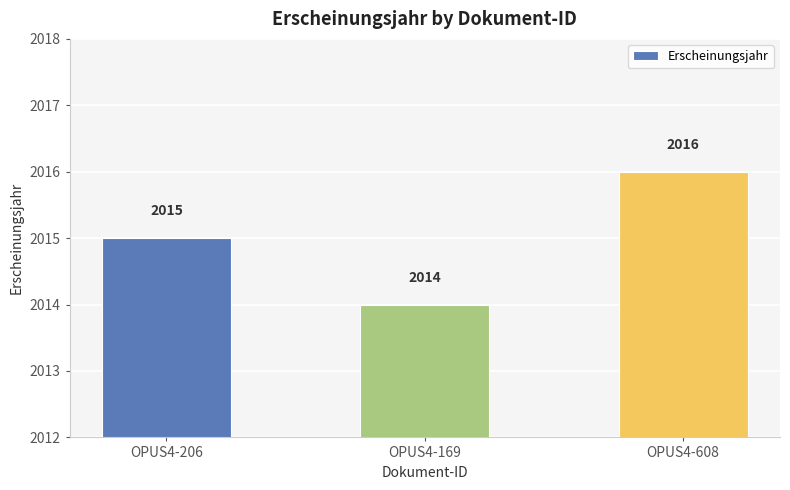

What is the label of the 2nd bar from the right?

OPUS4-169